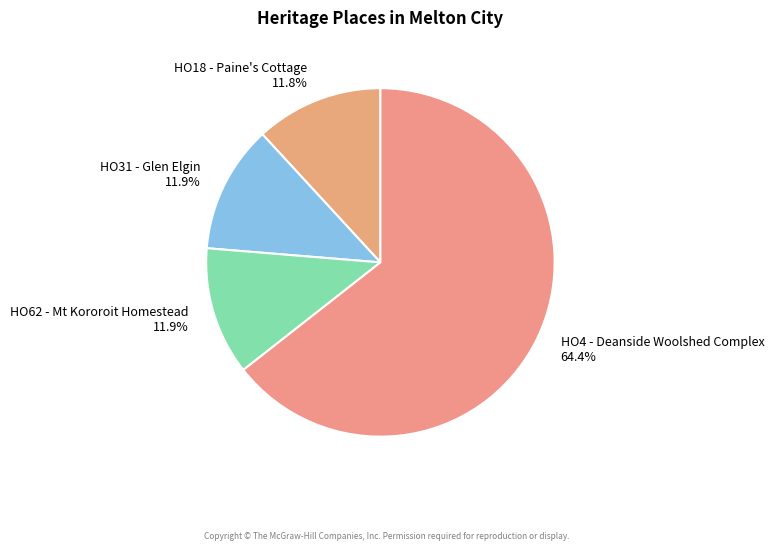

Combined, what portion of the pie is HO31 - Glen Elgin and HO4 - Deanside Woolshed Complex?

76.3%